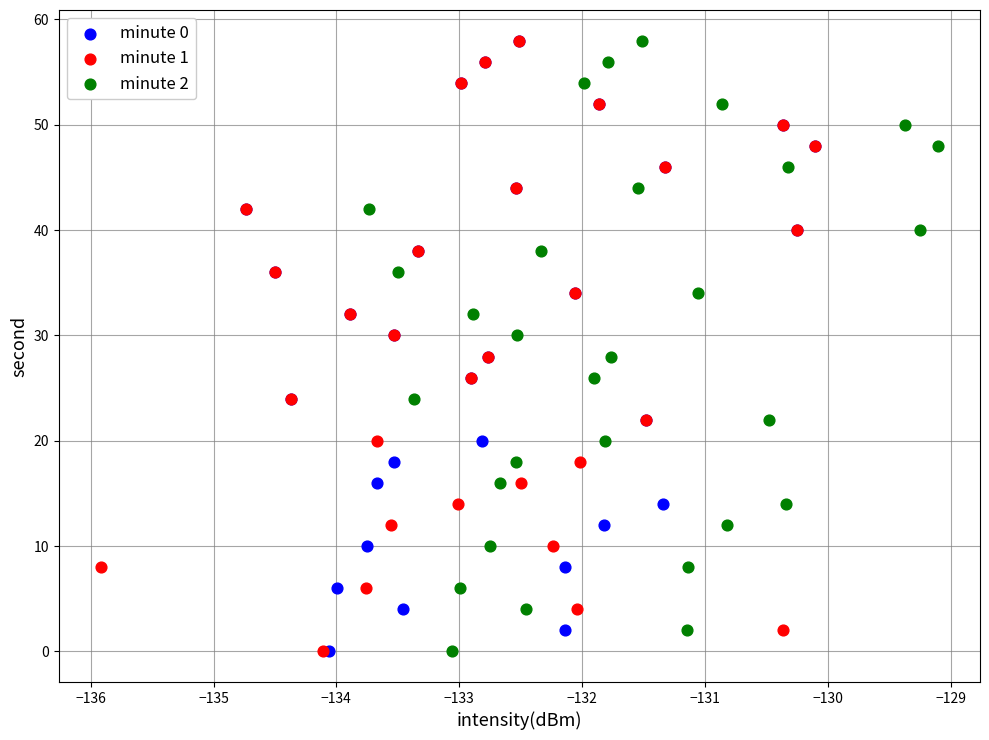

What are all the series names shown in the legend?

minute 0, minute 1, minute 2